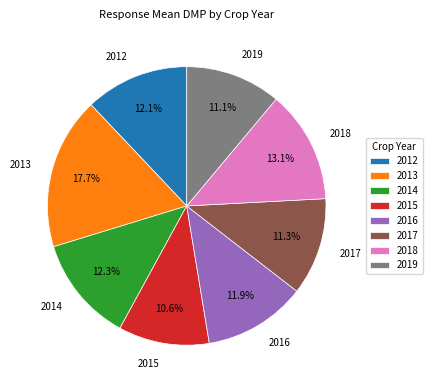

To the nearest percent, what percentage of the pie is 2018?

13%